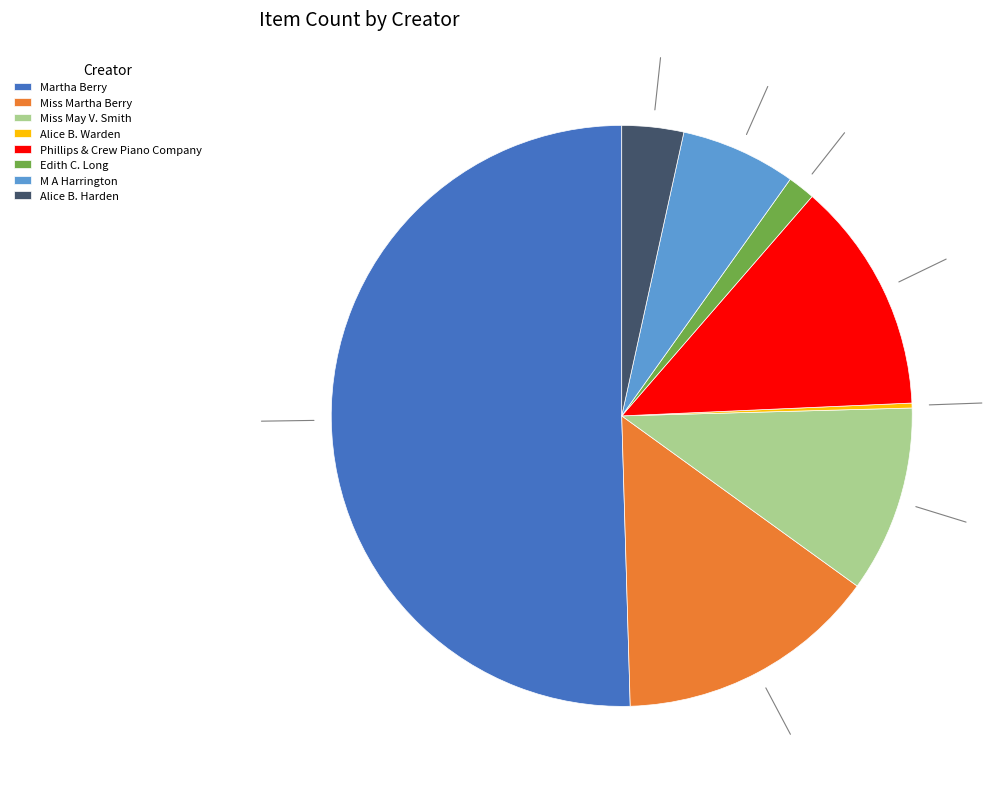

Does Alice B. Harden account for over 50% of the chart?

No